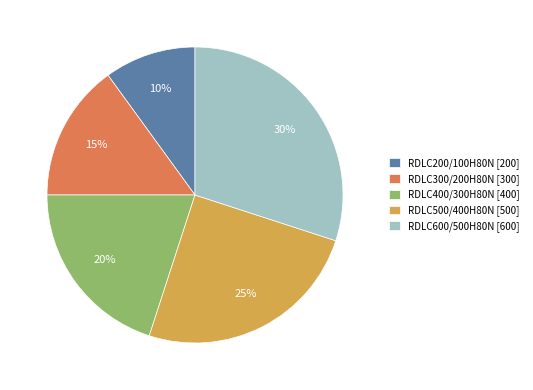

How many segments does this pie chart have?

5